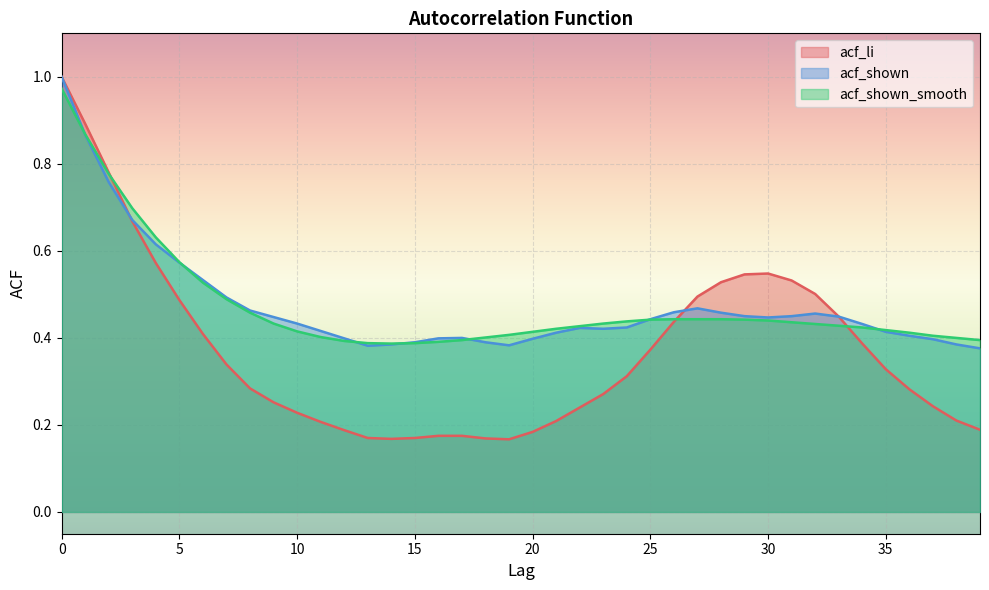

Does the chart display data point markers on the line(s)?

No